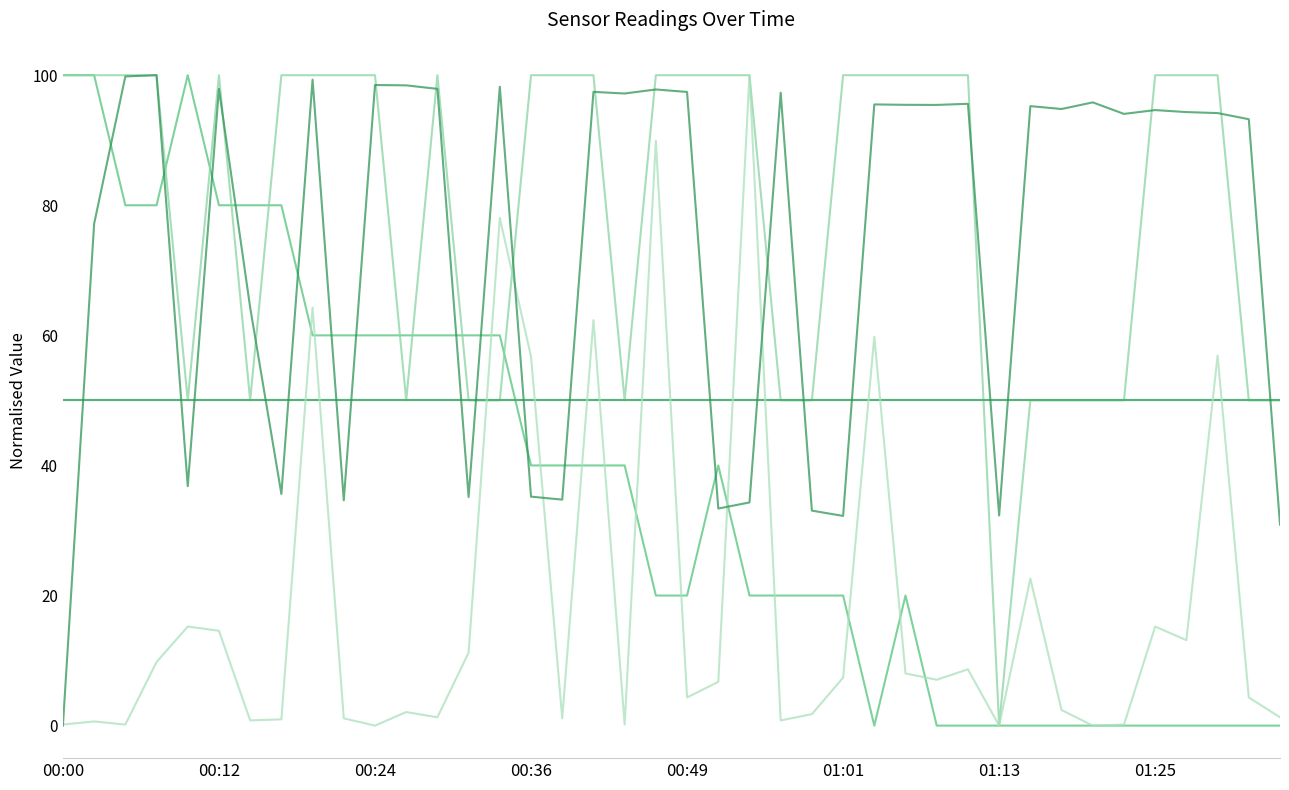

Does the chart display data point markers on the line(s)?

No